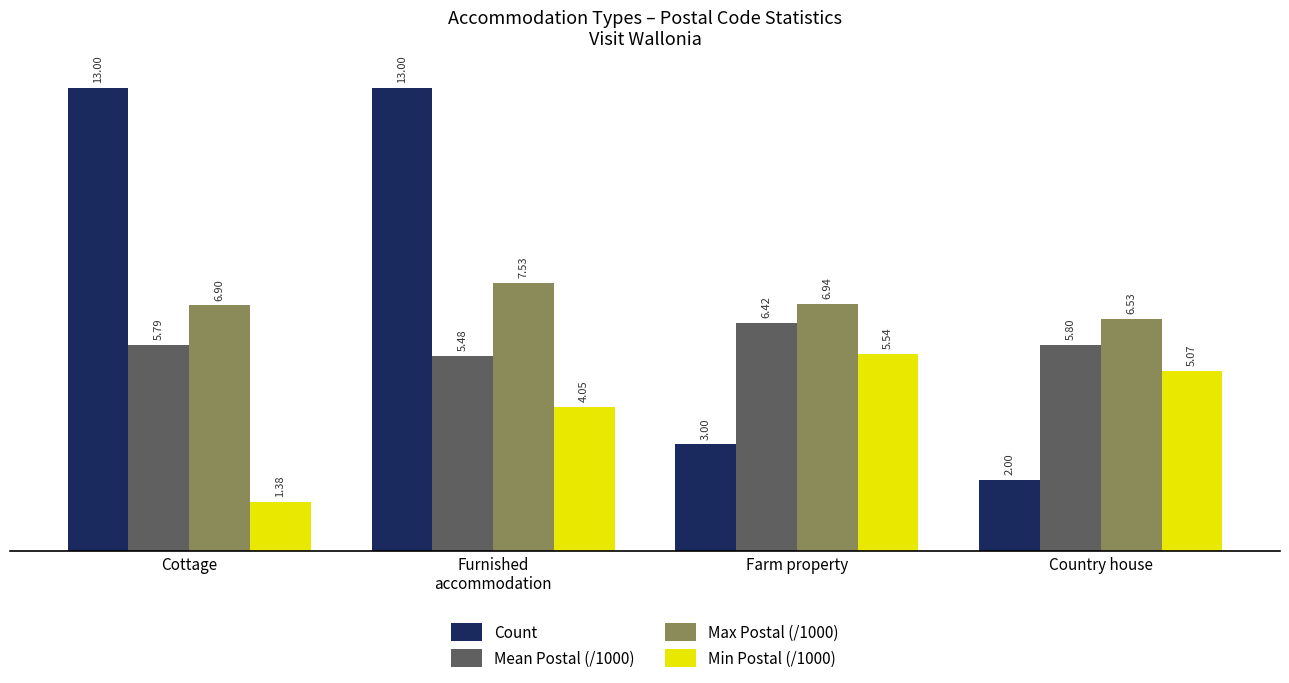

List the series in order of their overall mean, lowest first.

Min Postal (/1000), Mean Postal (/1000), Max Postal (/1000), Count